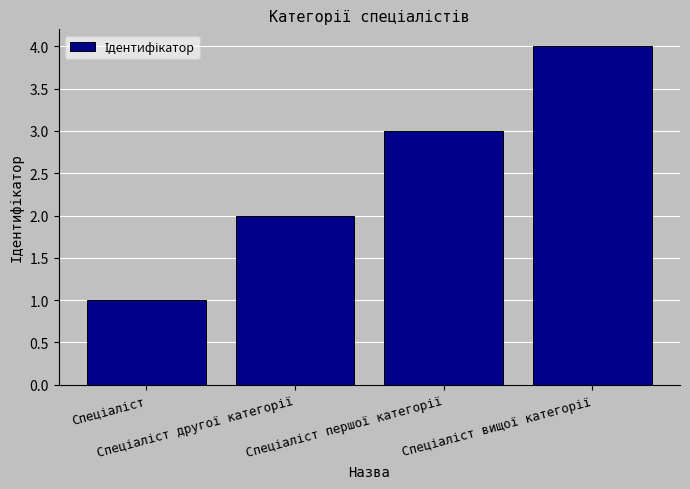

What is the difference between the maximum and minimum values?

3